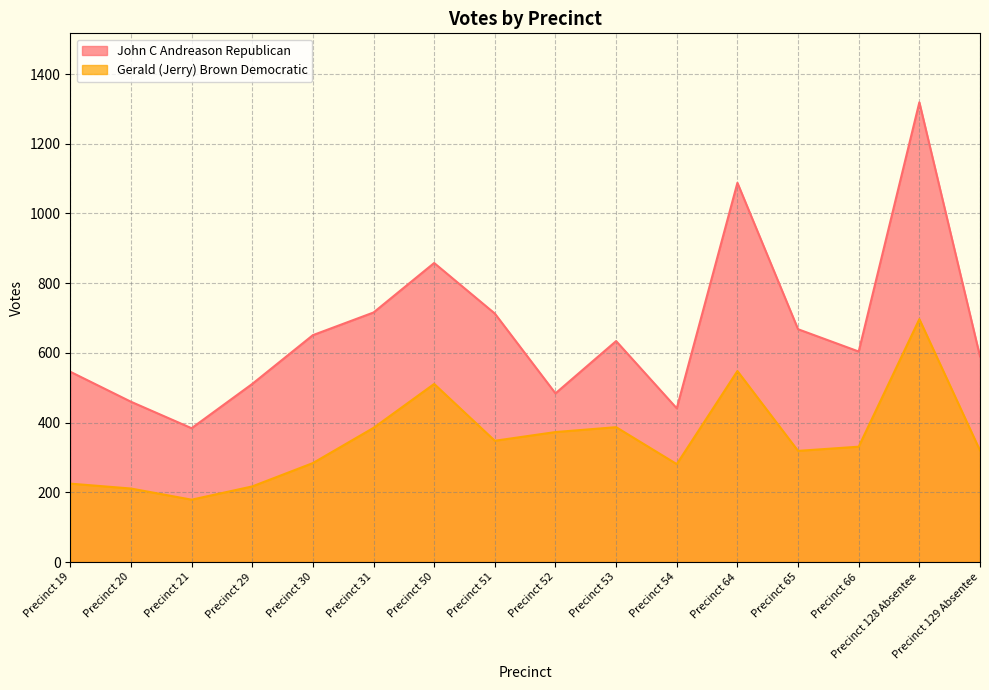

Rank the categories by John C Andreason Republican value from highest to lowest.

Precinct 128 Absentee, Precinct 64, Precinct 50, Precinct 31, Precinct 51, Precinct 65, Precinct 30, Precinct 53, Precinct 66, Precinct 129 Absentee, Precinct 19, Precinct 29, Precinct 52, Precinct 20, Precinct 54, Precinct 21